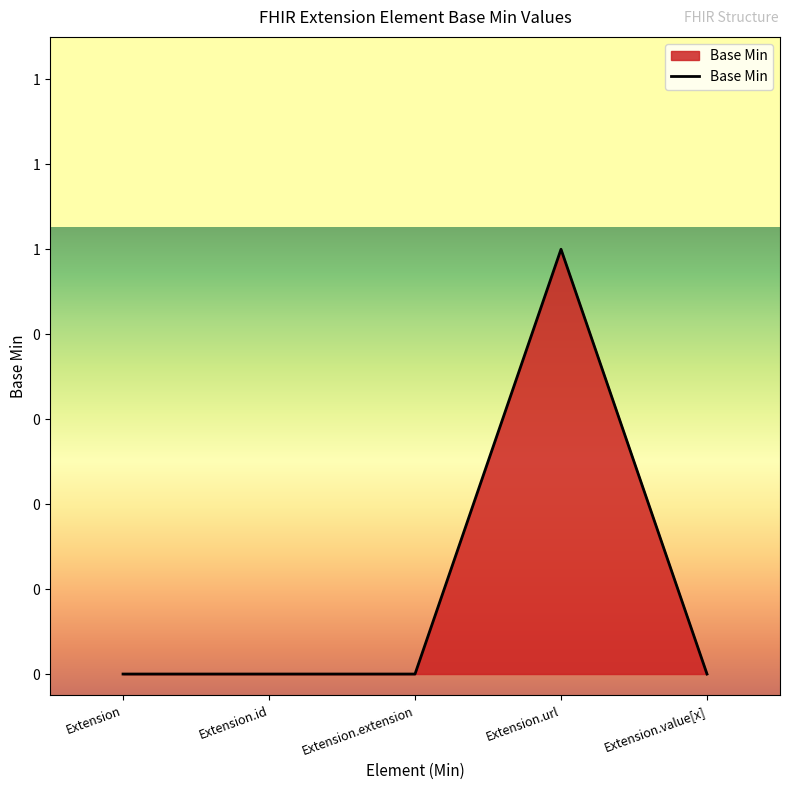

How many distinct data groups are displayed?

1